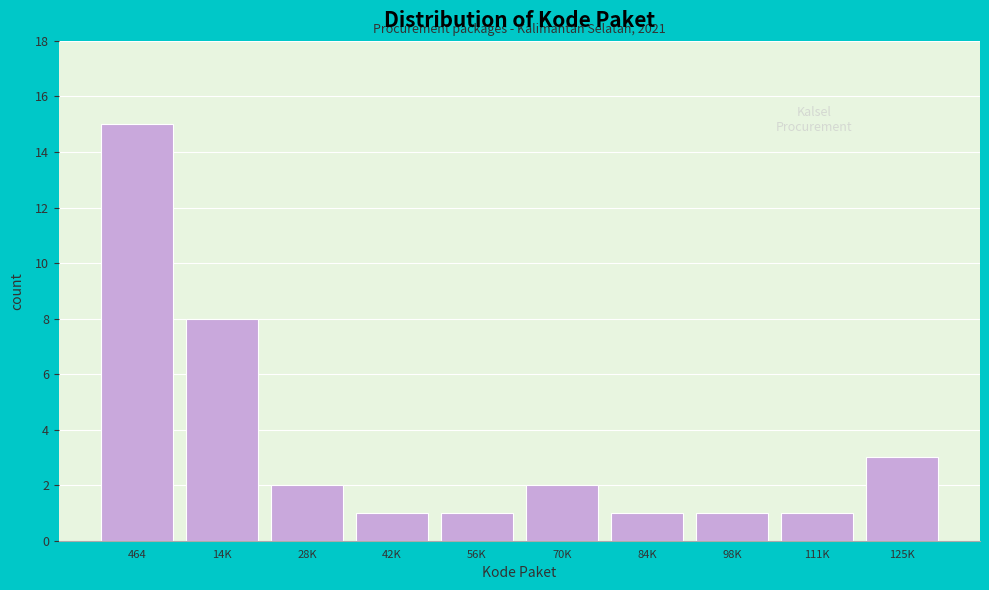

Reading left to right, transcribe all the data shown in this chart.

464=15	14K=8	28K=2	42K=1	56K=1	70K=2	84K=1	98K=1	111K=1	125K=3